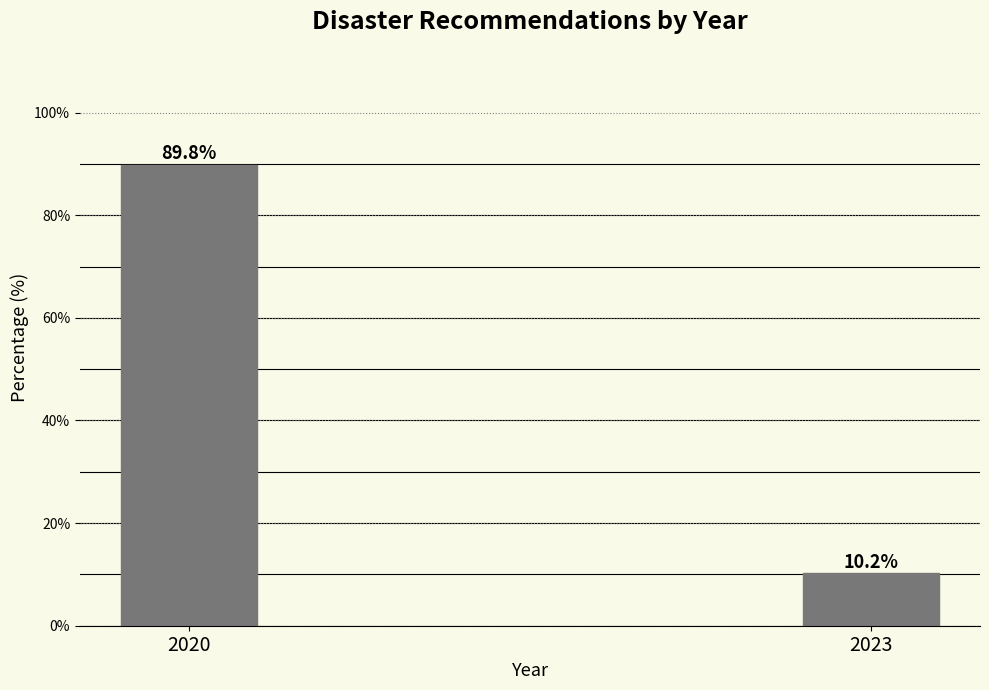

Reading left to right, what are all the values shown in this chart?

89.8	10.2